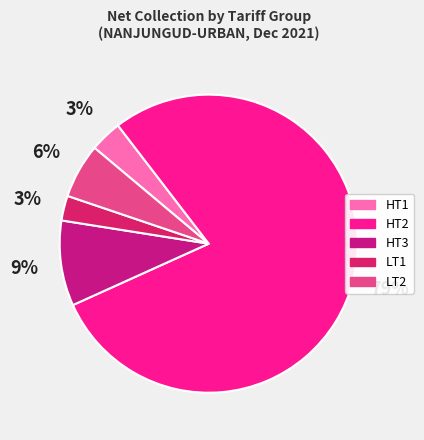

What is the majority slice?

HT2